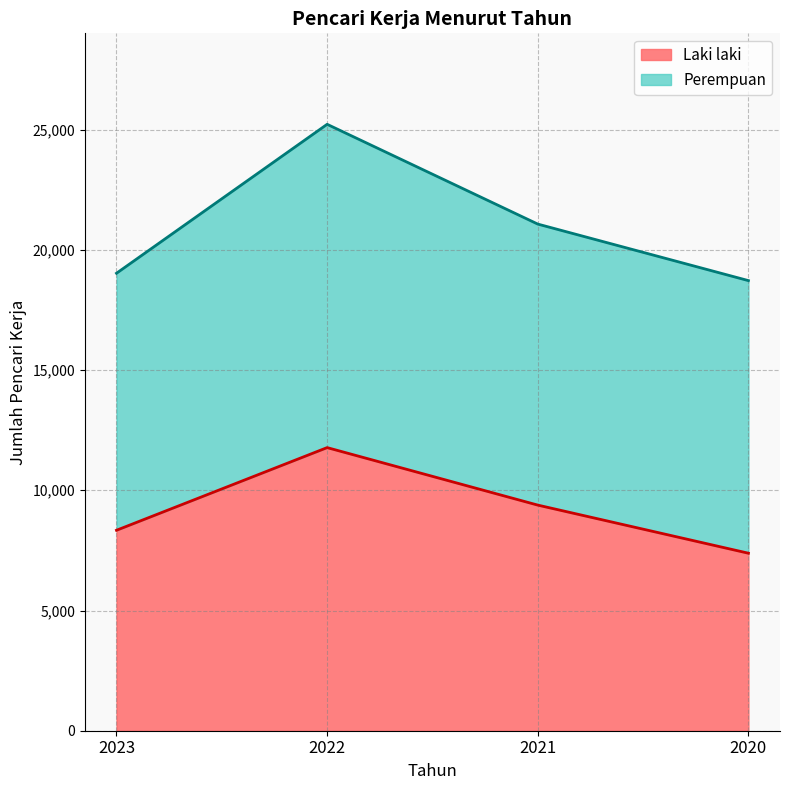

What is the value of the 4th point from the left?

7383